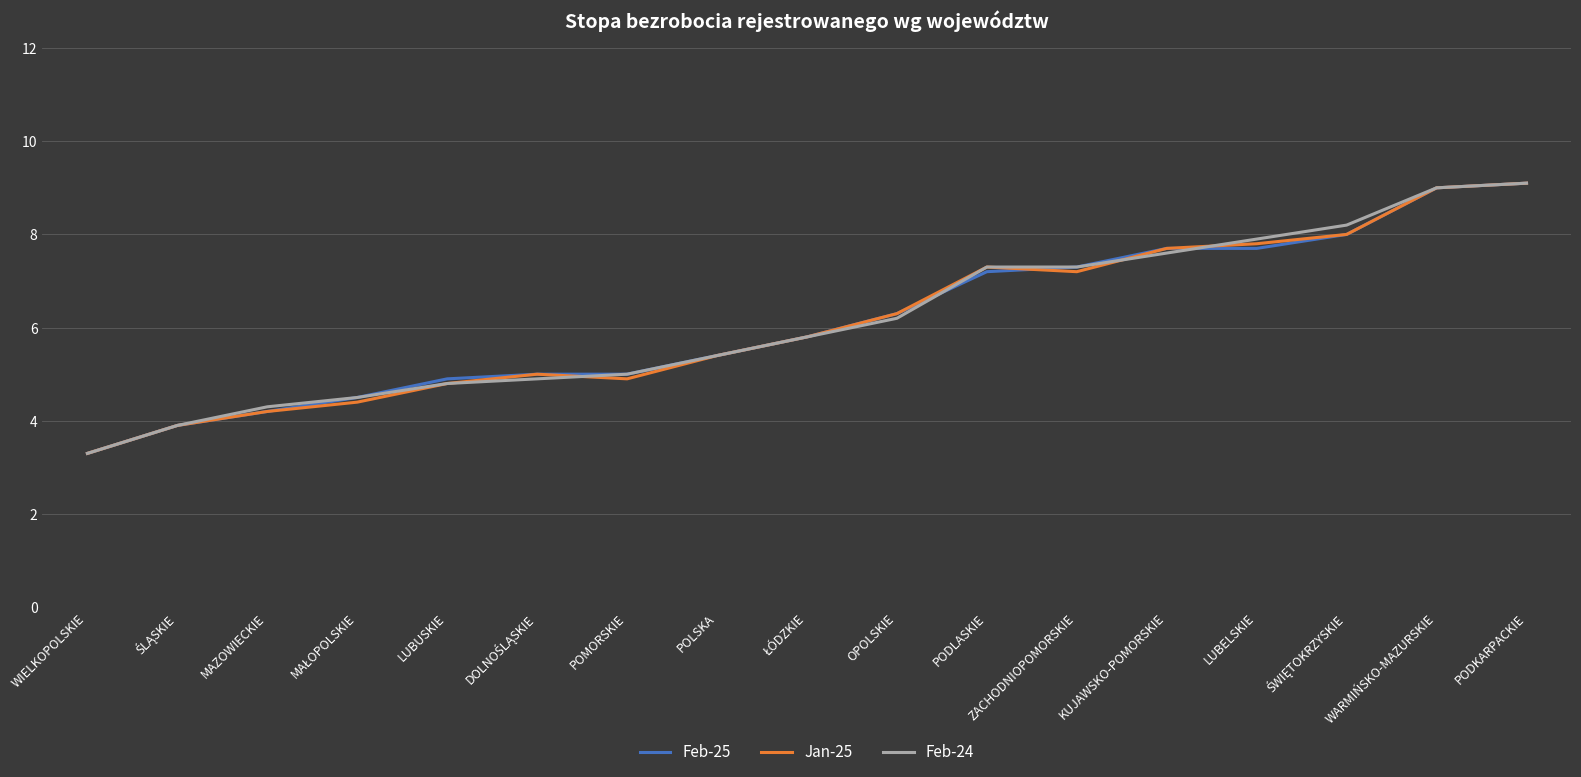

What is the sum of all Jan-25 values?

104.1